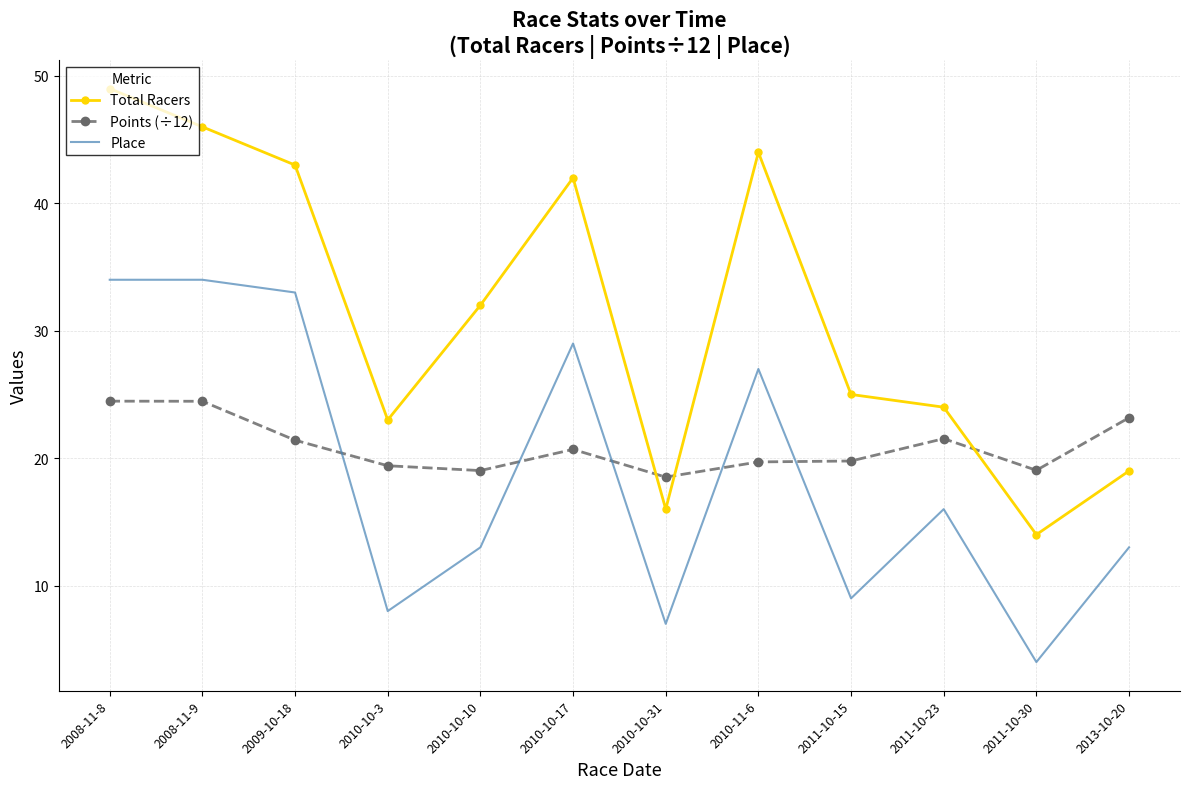

What is the spread (max minus min) of values at 2011-10-23?

8.0